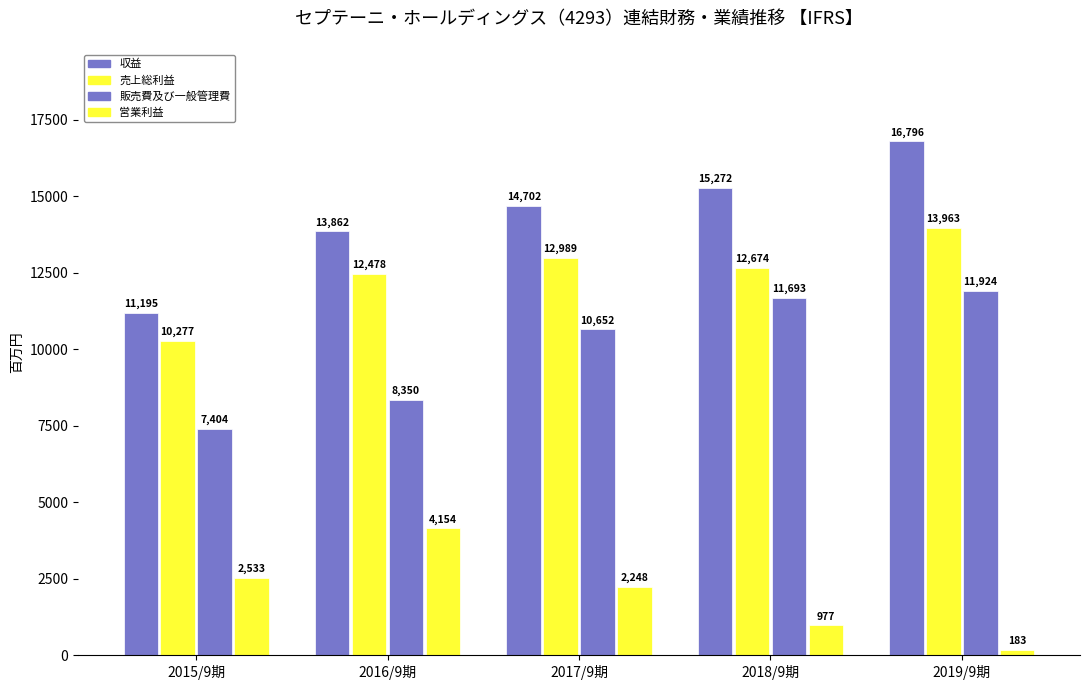

Which series changed the most between 2015/9期 and 2018/9期?

販売費及び一般管理費